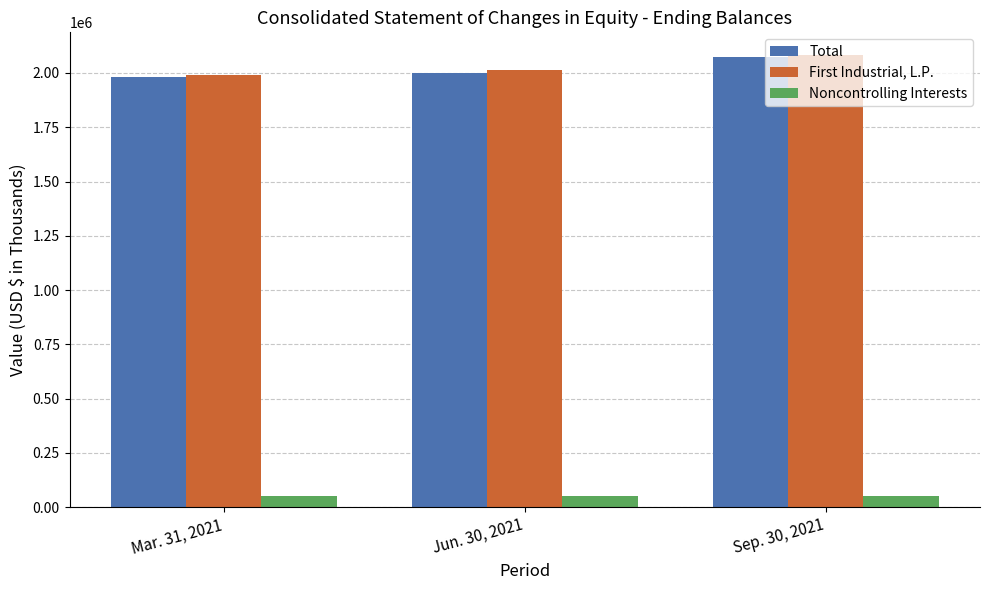

What is the spread (max minus min) of values at Jun. 30, 2021?

1960861